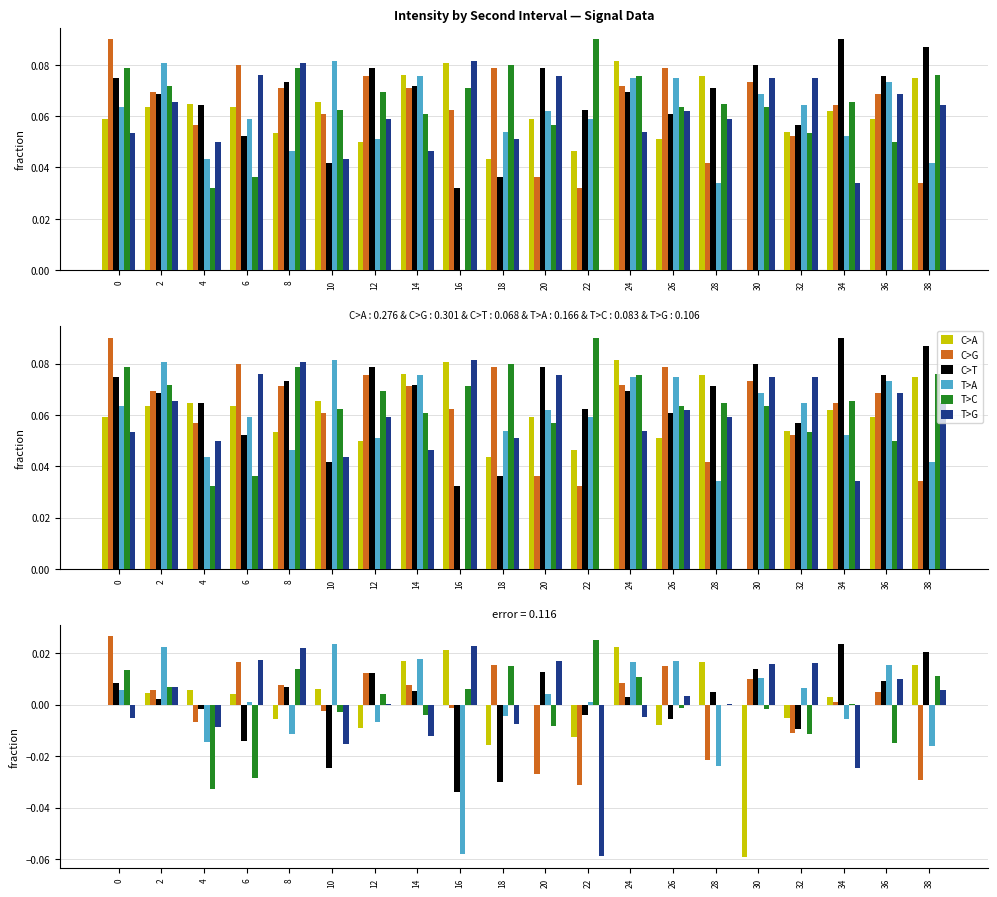

Is it true that C>T equals 0.0 at 12?

True